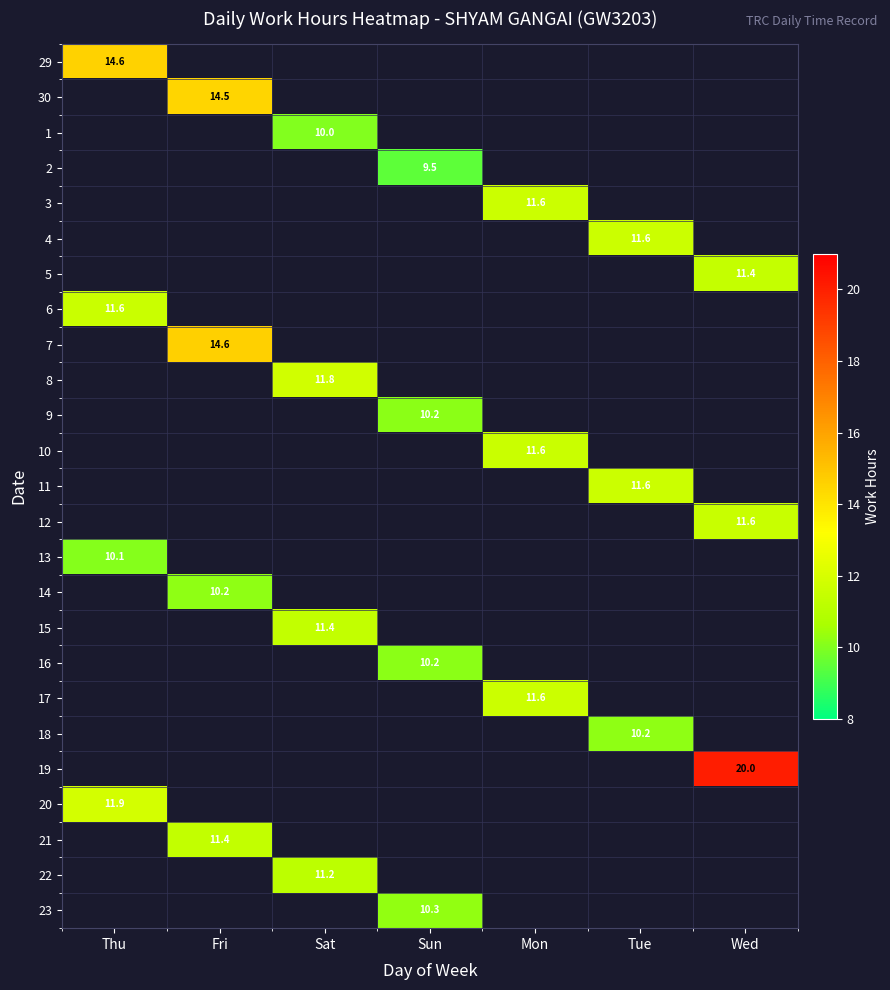

Is the value of 6 at Sun greater than the value of 22 at Mon?

No